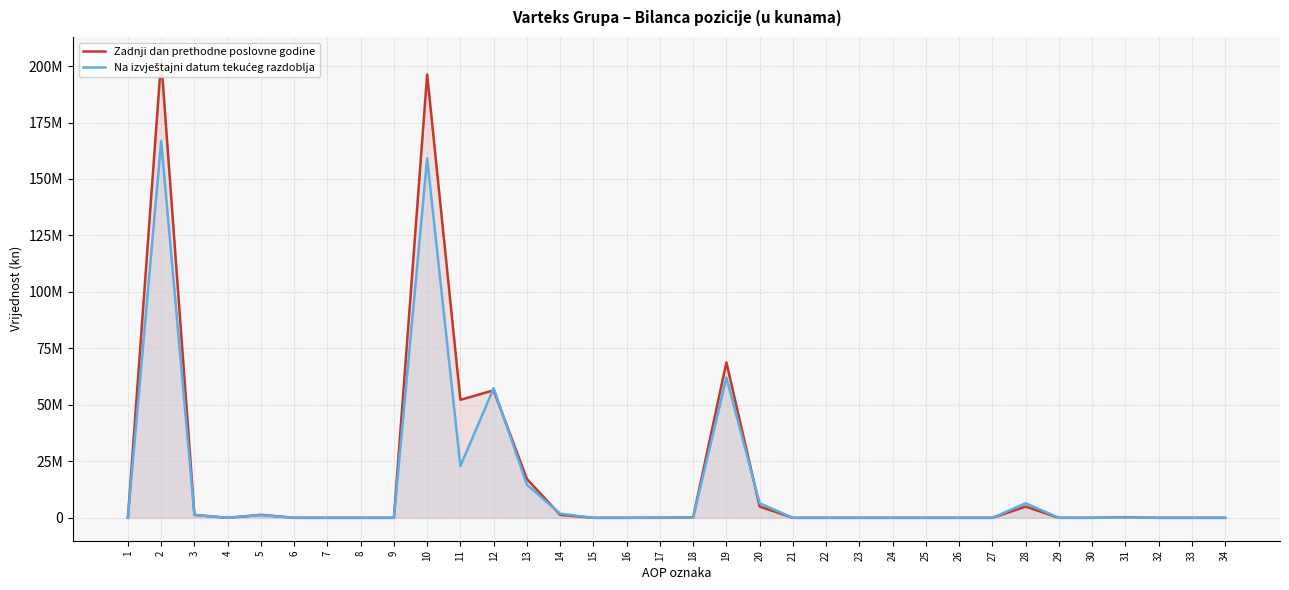

Which series changed the most between 2 and 22?

Zadnji dan prethodne poslovne godine